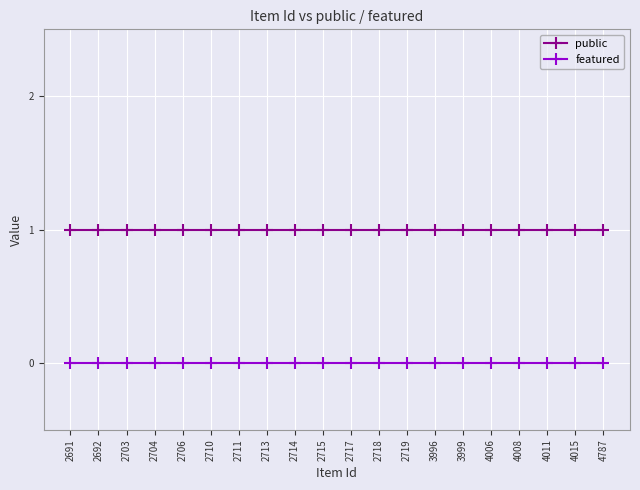

Is it true that public equals 1 at 2692?

True